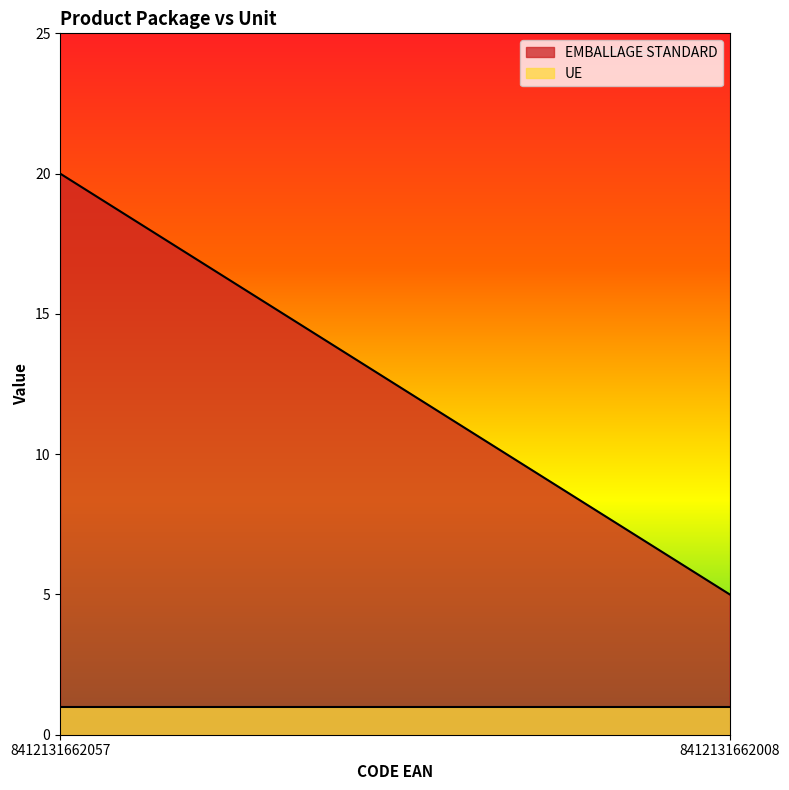

Which series has the largest total across all categories?

EMBALLAGE STANDARD